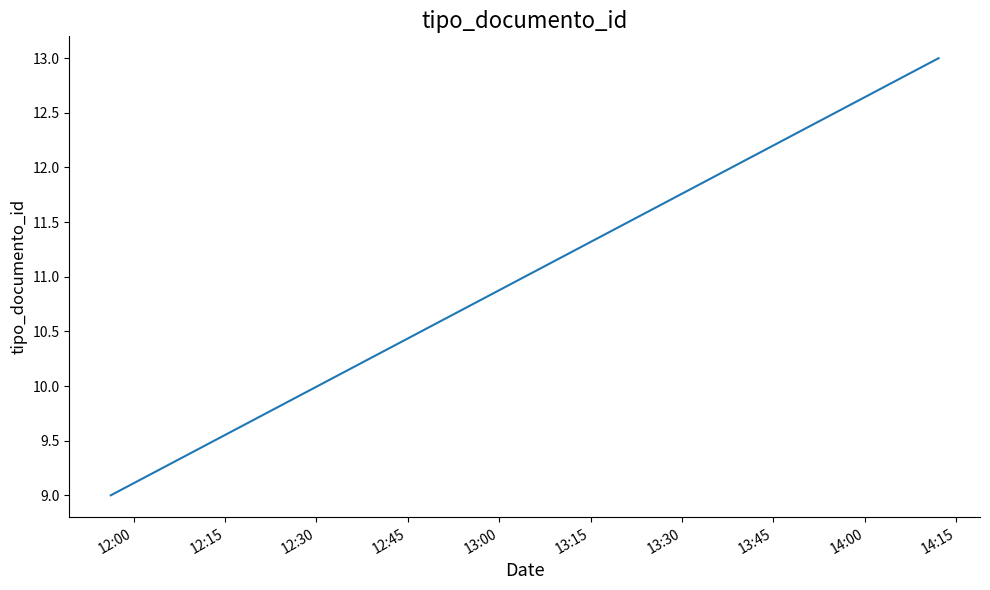

Which has a higher value, 12:15 or 12:30?

12:30